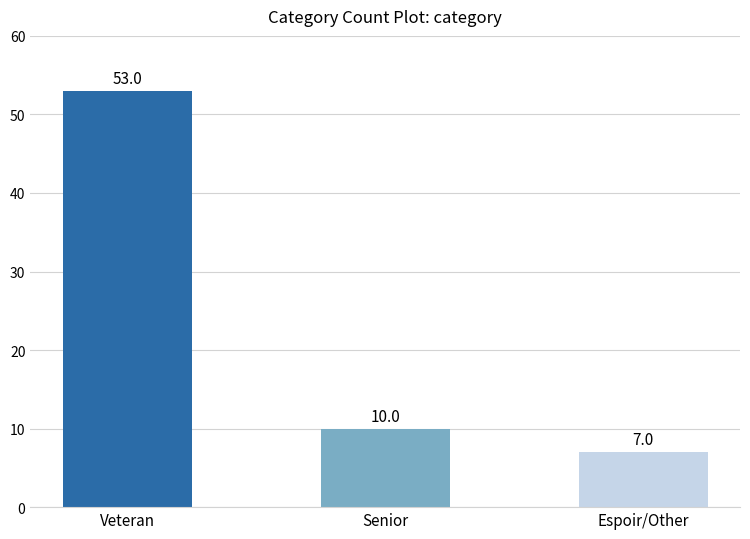

Reading left to right, what are all the values shown in this chart?

Veteran=53	Senior=10	Espoir/Other=7